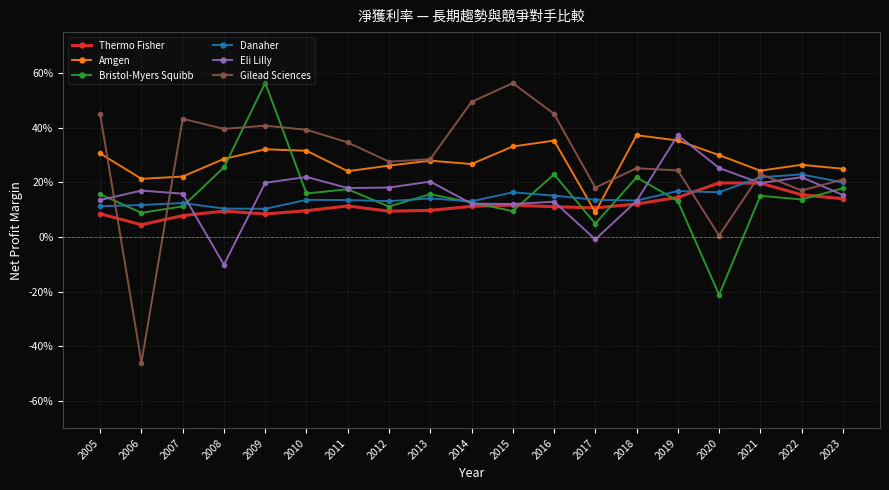

After their last crossing, which series has the higher values: Amgen or Eli Lilly?

Amgen